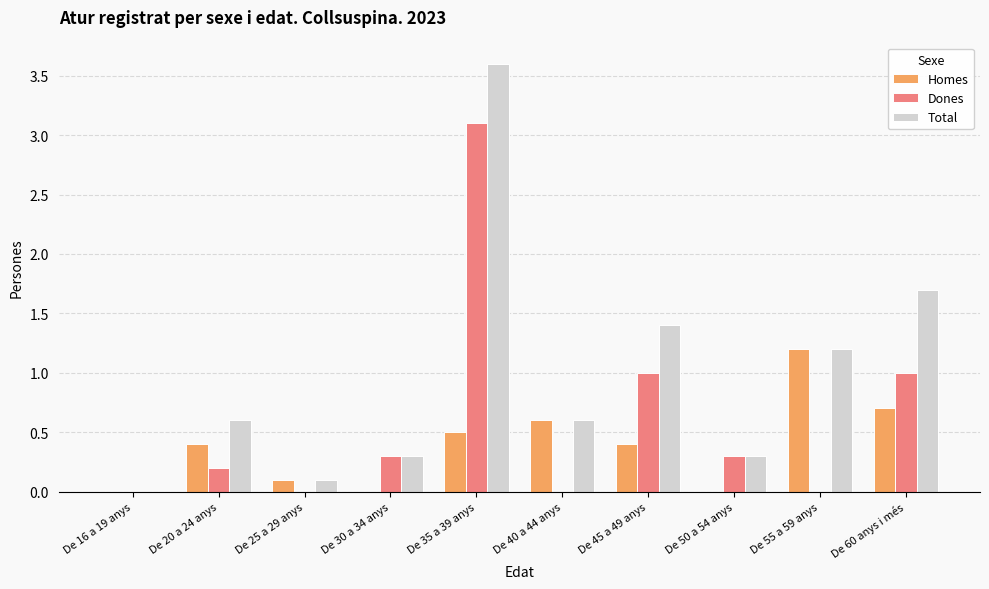

Which label corresponds to the largest value in the chart?

De 35 a 39 anys